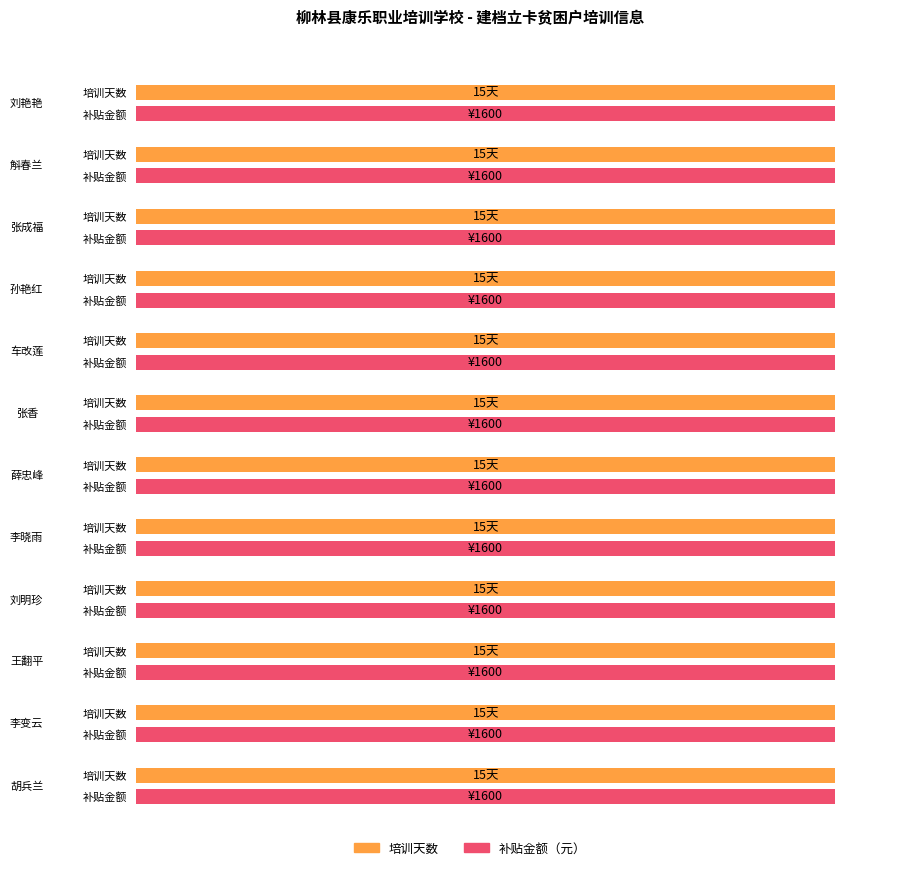

How many groups of bars are there?

12